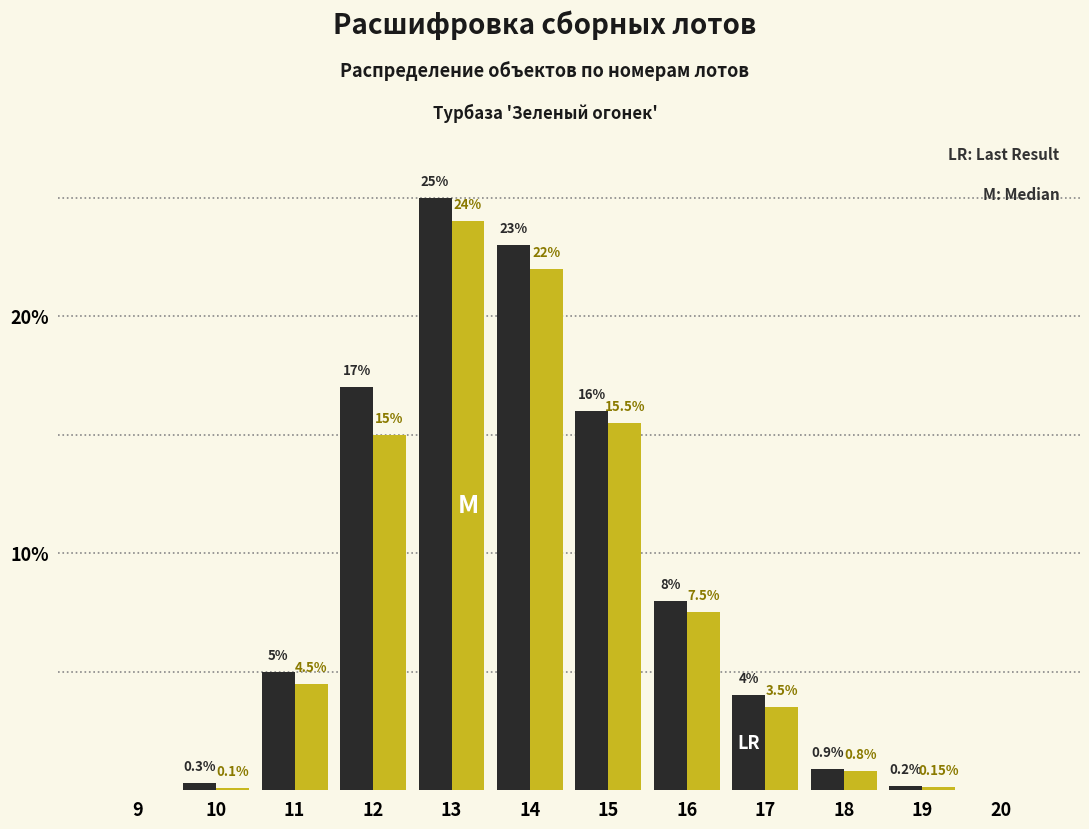

At which category is the sum across all series the highest?

13